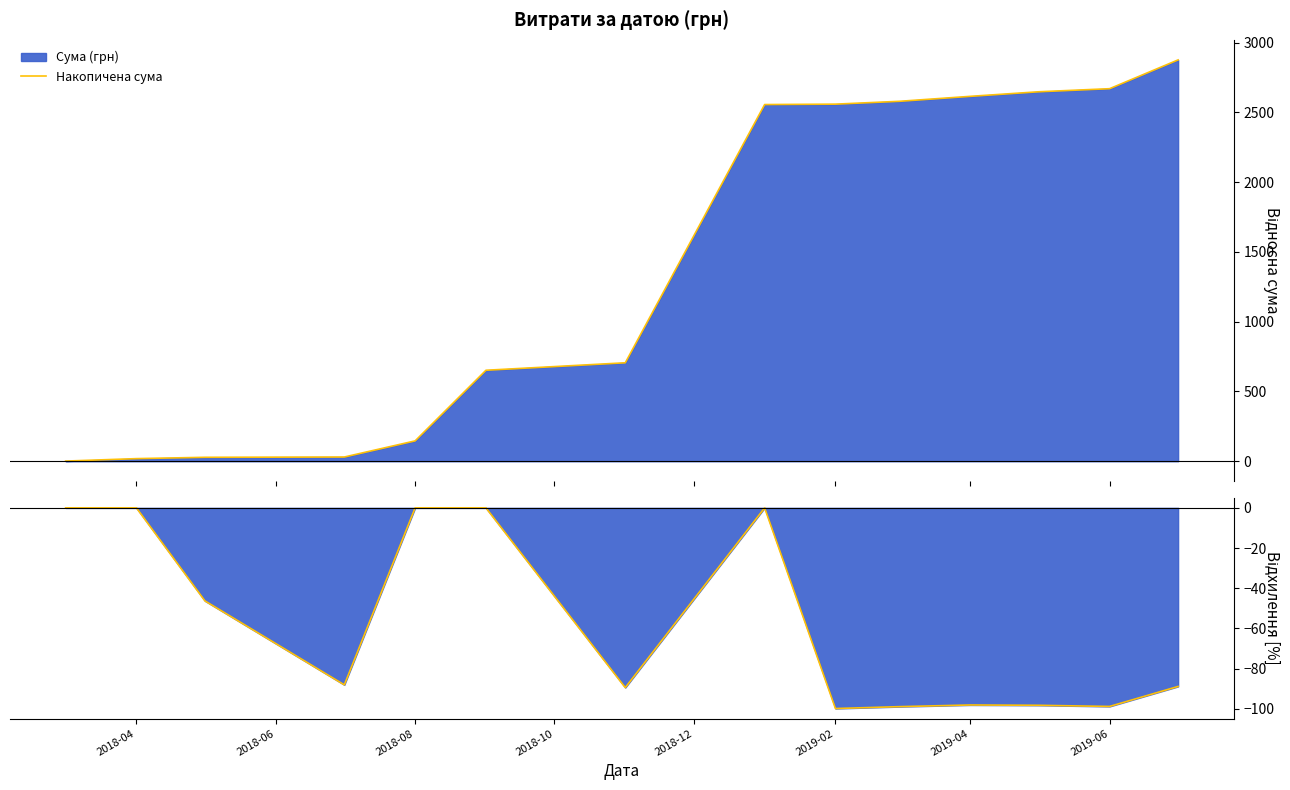

What is the highest value of the Накопичена сума series?

2875.4